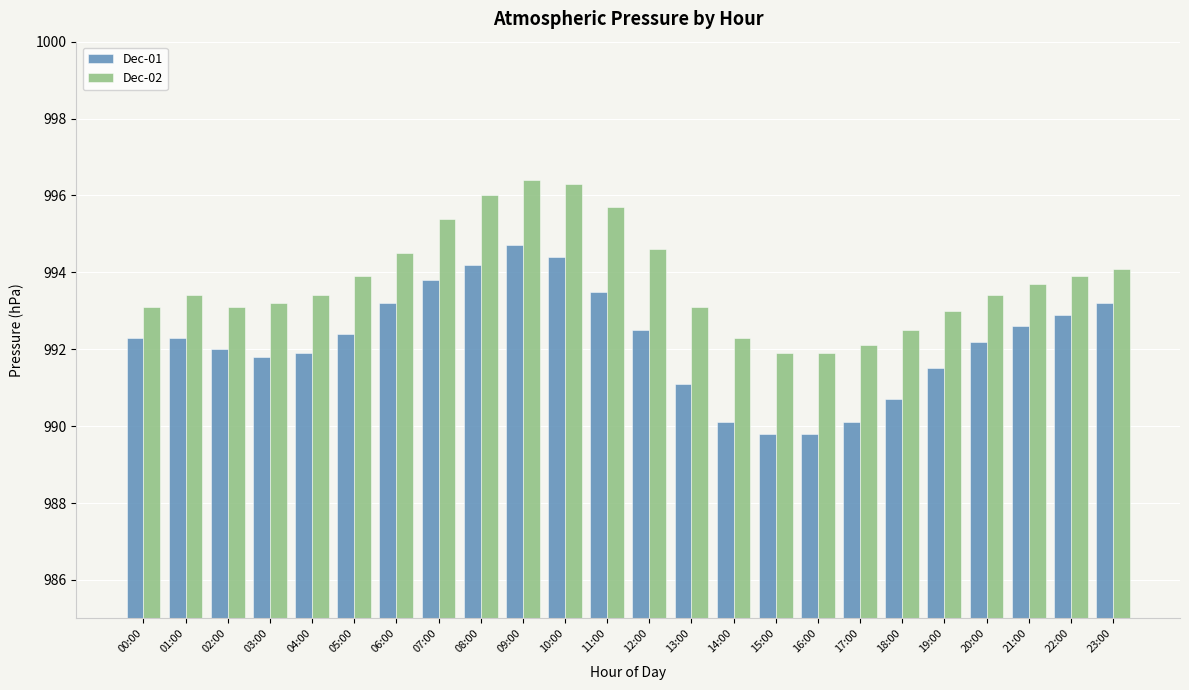

What is the difference between the Dec-02 values at 15:00 and 20:00?

1.5